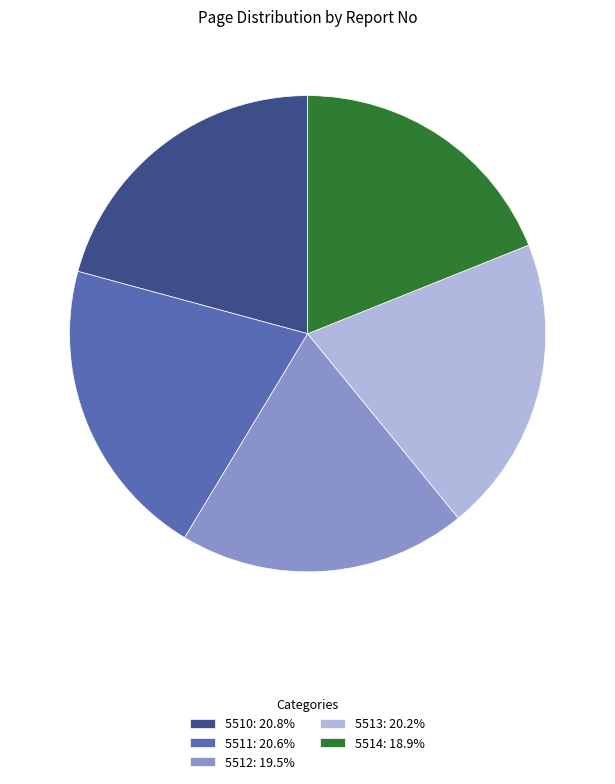

What is the ratio of the value at 5511: 20.6% to the value at 5512: 19.5%?

1.1